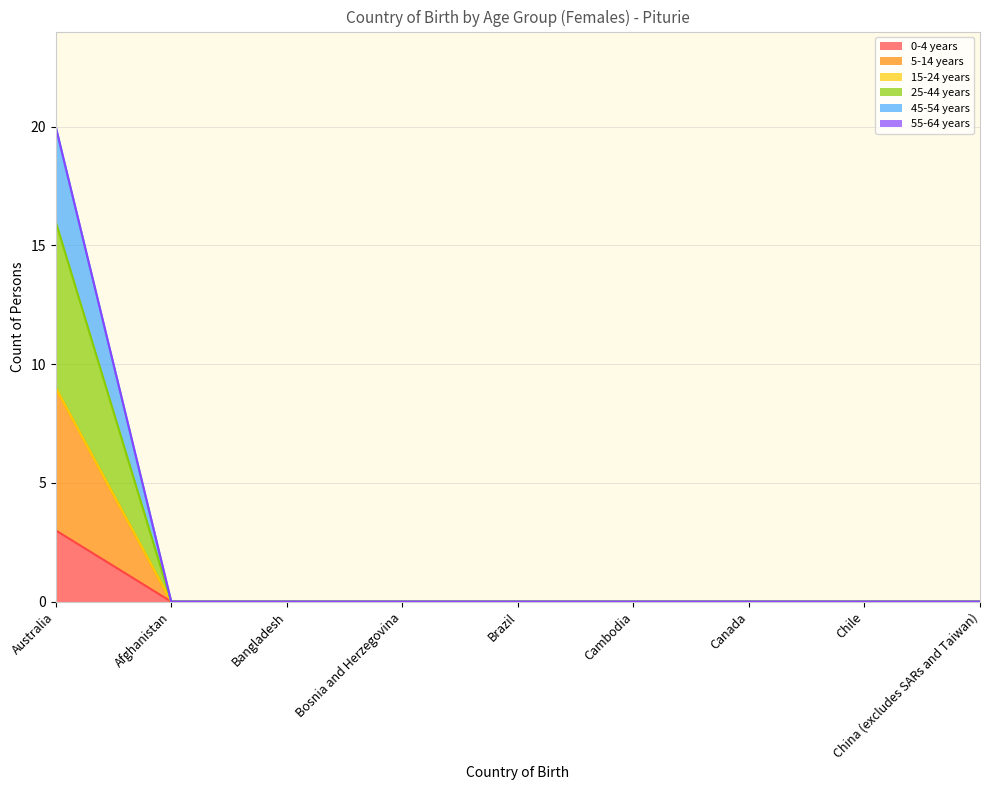

True or false: 5-14 years and 45-54 years intersect in this chart.

False